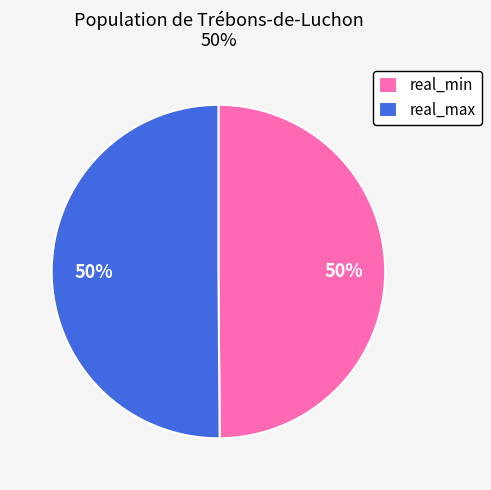

True or false: real_min accounts for 50% of the total.

True